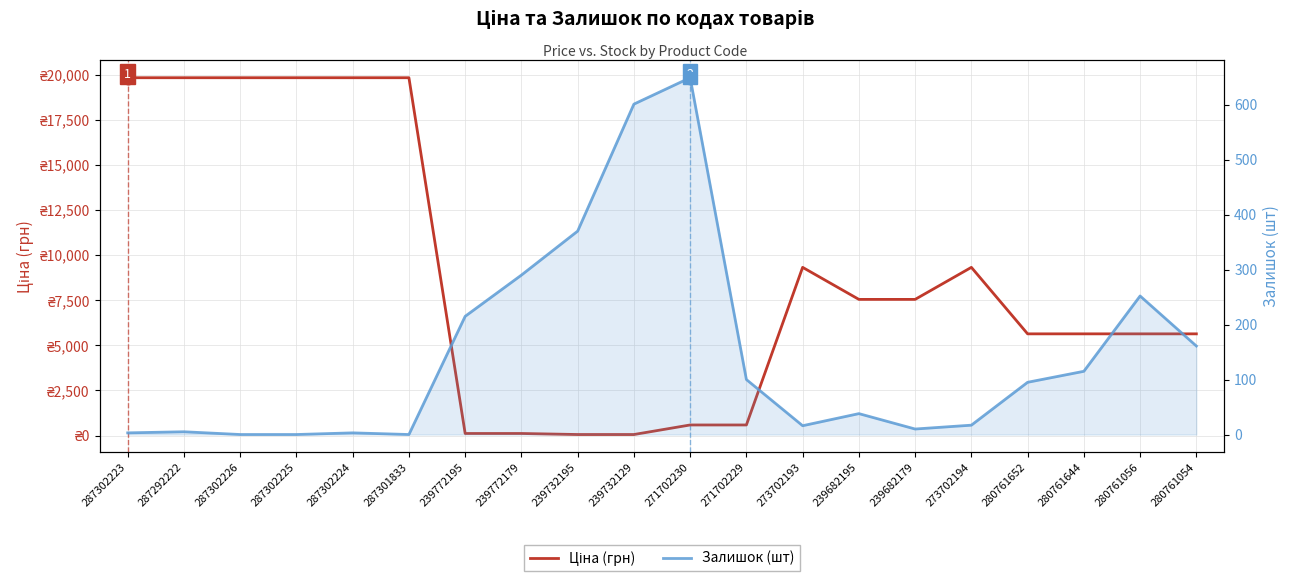

How many lines are shown in the chart?

2